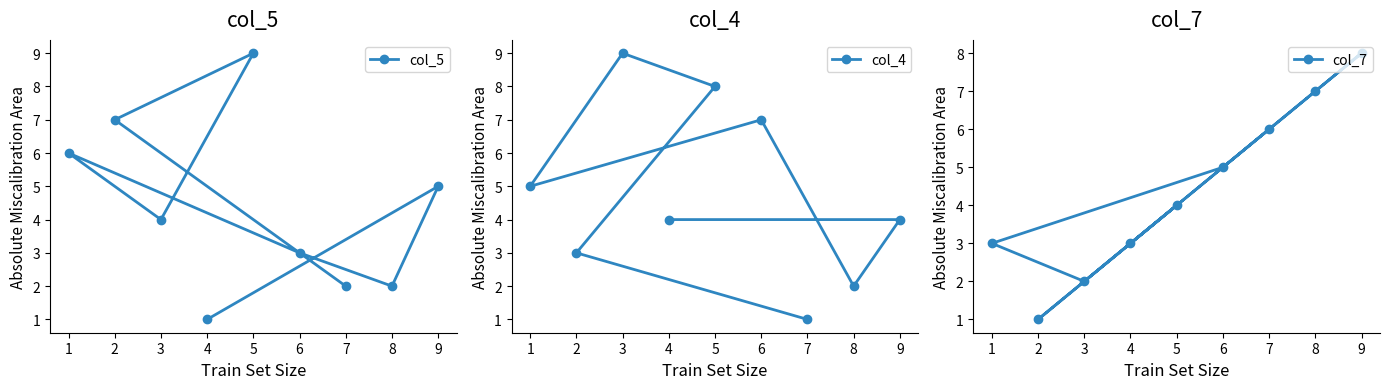

What is the difference between the maximum and minimum values in the col_4 series?

8